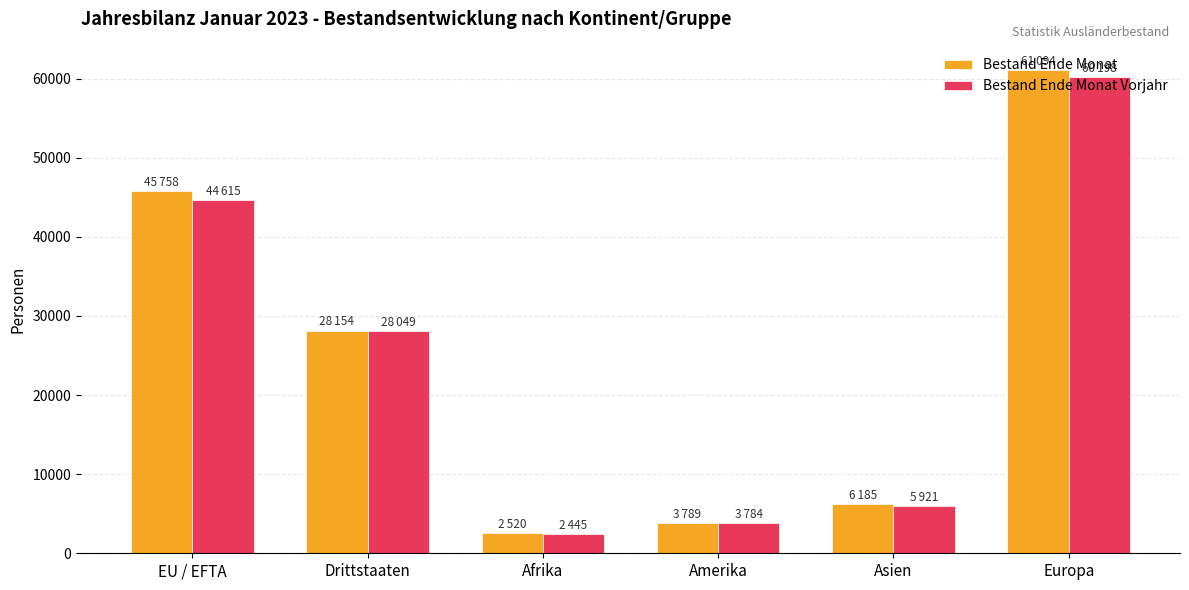

Rank the categories by Bestand Ende Monat Vorjahr value from highest to lowest.

Europa, EU / EFTA, Drittstaaten, Asien, Amerika, Afrika